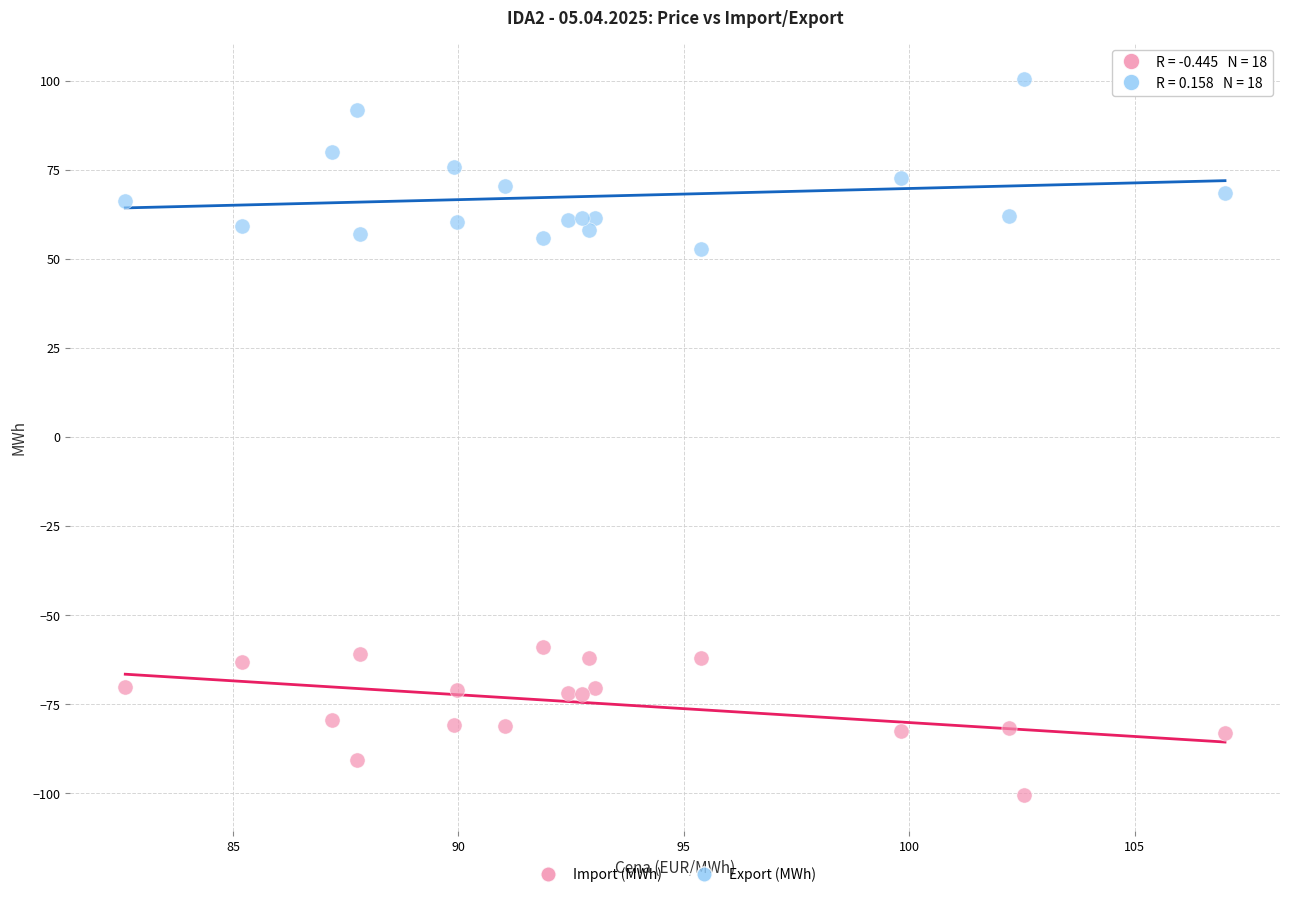

Which series reaches the minimum Y coordinate?

Import (MWh)